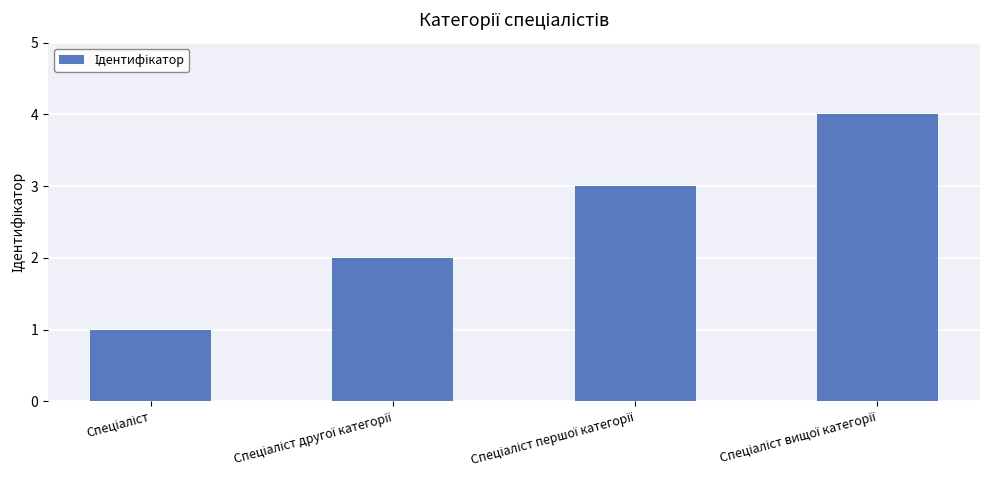

What is the maximum value shown in the chart?

4